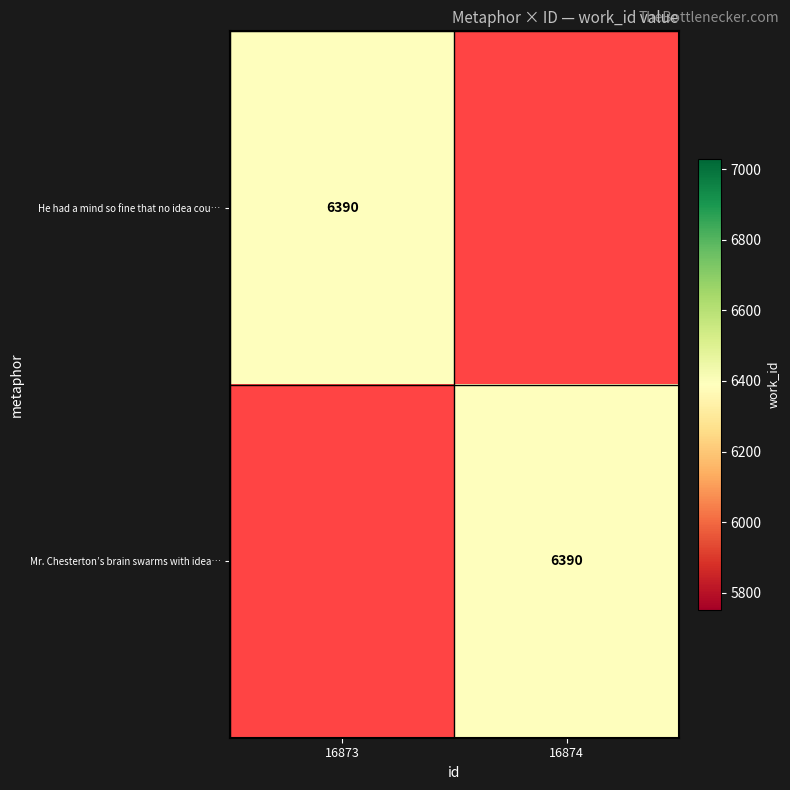

True or false: He had a mind so fine that no idea cou… has a value of 10597 at 16873.

False